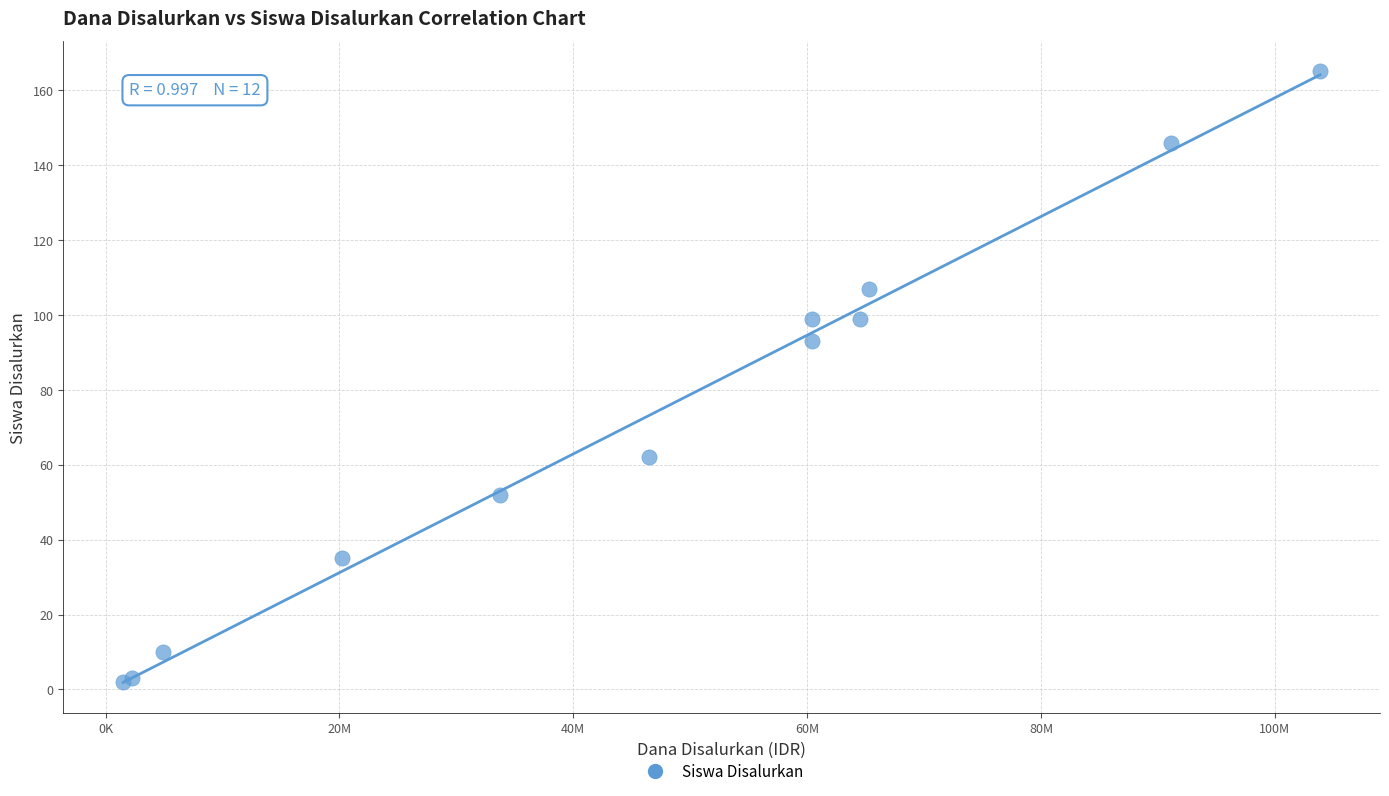

What Y value in the scatter plot is closest to 83?

93